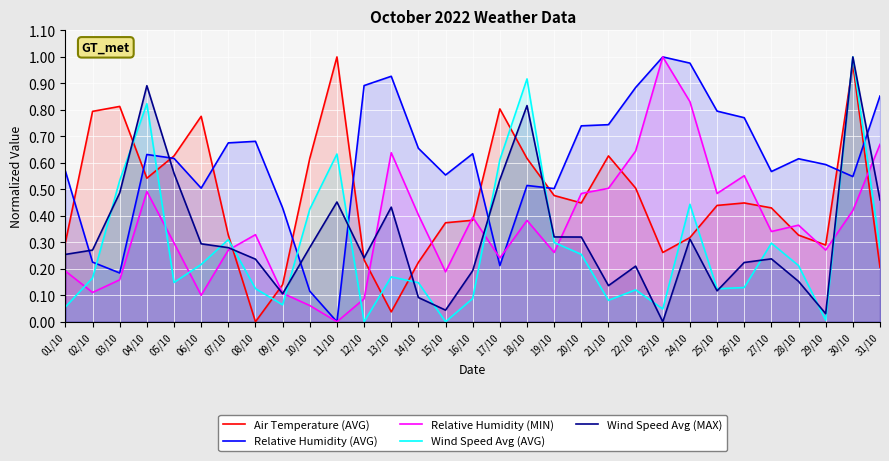

Reading left to right, transcribe all the data shown in this chart.

Air Temperature (AVG): 0.3	0.8	0.8	0.5	0.6	0.8	0.3	0.0	0.1	0.6	1.0	0.2	0.0	0.2	0.4	0.4	0.8	0.6	0.5	0.4	0.6	0.5	0.3	0.3	0.4	0.4	0.4	0.3	0.3	1.0	0.2
Relative Humidity (AVG): 0.6	0.2	0.2	0.6	0.6	0.5	0.7	0.7	0.4	0.1	0.0	0.9	0.9	0.7	0.6	0.6	0.2	0.5	0.5	0.7	0.7	0.9	1.0	1.0	0.8	0.8	0.6	0.6	0.6	0.5	0.9
Relative Humidity (MIN): 0.2	0.1	0.2	0.5	0.3	0.1	0.3	0.3	0.1	0.1	0.0	0.1	0.6	0.4	0.2	0.4	0.2	0.4	0.3	0.5	0.5	0.6	1.0	0.8	0.5	0.6	0.3	0.4	0.3	0.4	0.7
Wind Speed Avg (AVG): 0.1	0.2	0.5	0.8	0.1	0.2	0.3	0.1	0.1	0.4	0.6	0.0	0.2	0.1	0.0	0.1	0.6	0.9	0.3	0.3	0.1	0.1	0.0	0.4	0.1	0.1	0.3	0.2	0.0	1.0	0.3
Wind Speed Avg (MAX): 0.3	0.3	0.5	0.9	0.6	0.3	0.3	0.2	0.1	0.3	0.5	0.2	0.4	0.1	0.0	0.2	0.5	0.8	0.3	0.3	0.1	0.2	0.0	0.3	0.1	0.2	0.2	0.2	0.0	1.0	0.5